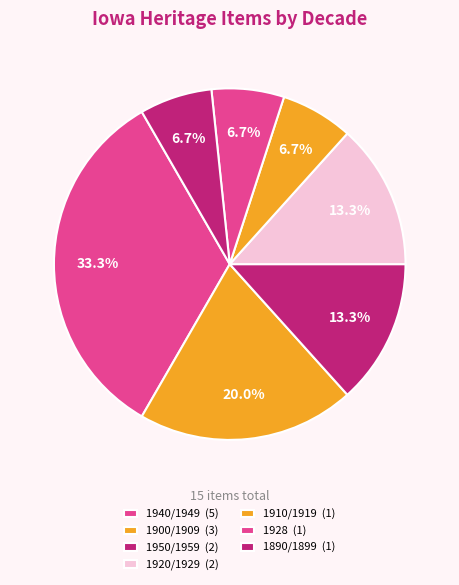

What percentage do 1900/1909 and 1950/1959 together represent?

33.3%